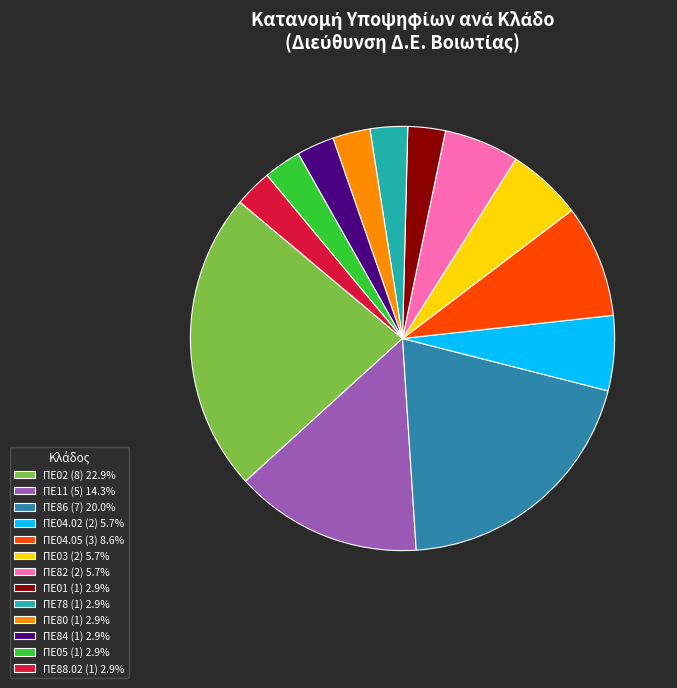

What is the largest slice in the pie chart?

ΠΕ02